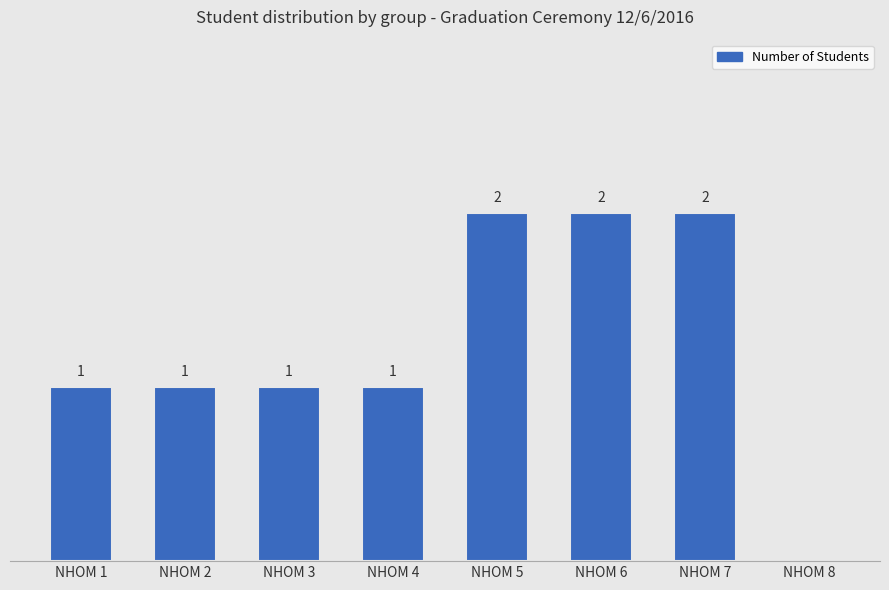

Which has a higher value, NHOM 8 or NHOM 5?

NHOM 5